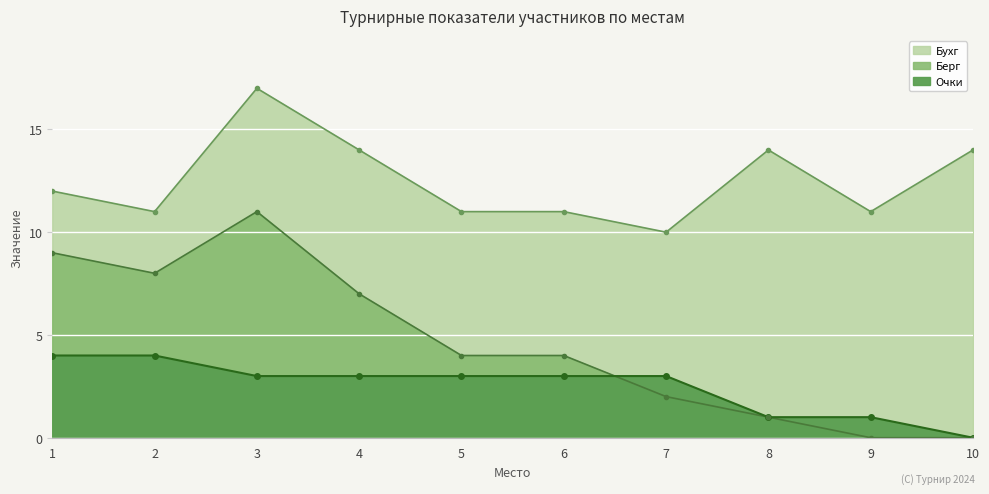

Between 3 and 2, which is larger?

3